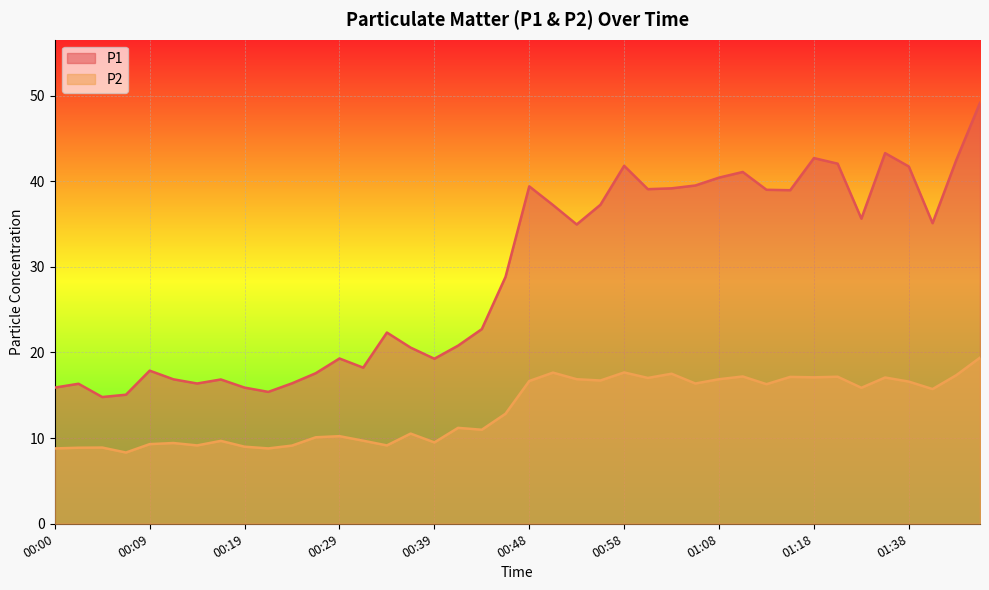

What is the value of the P2 point at the 23rd from the left?

16.9